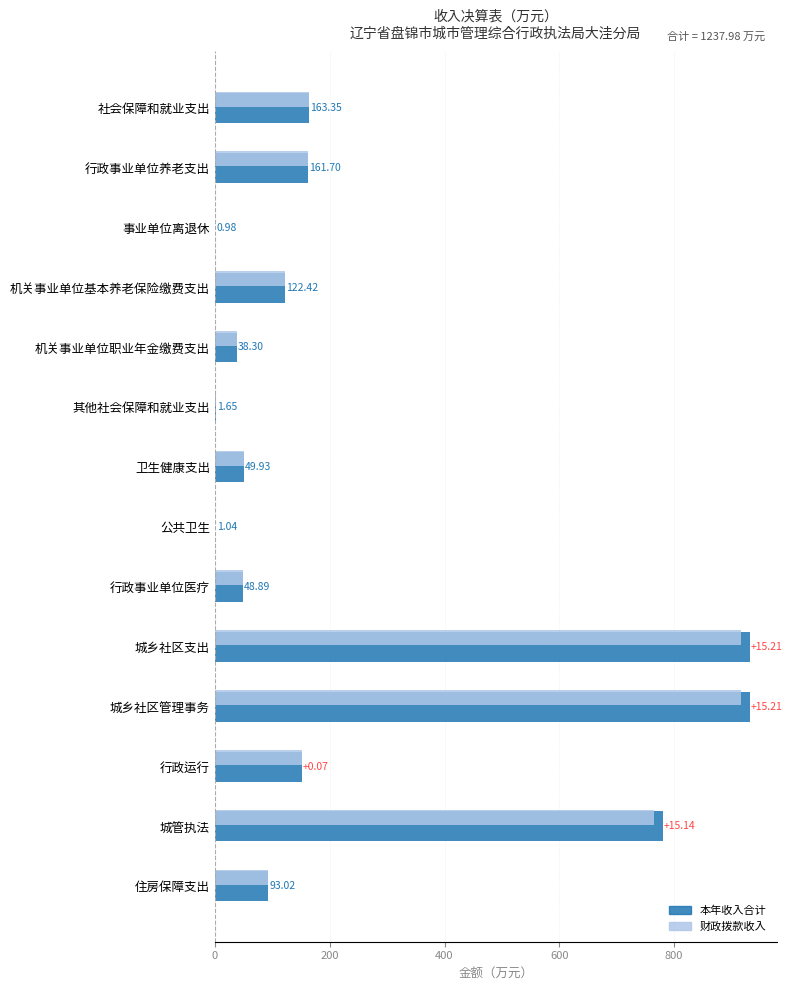

What is the total value across all series at 行政事业单位医疗?

97.8